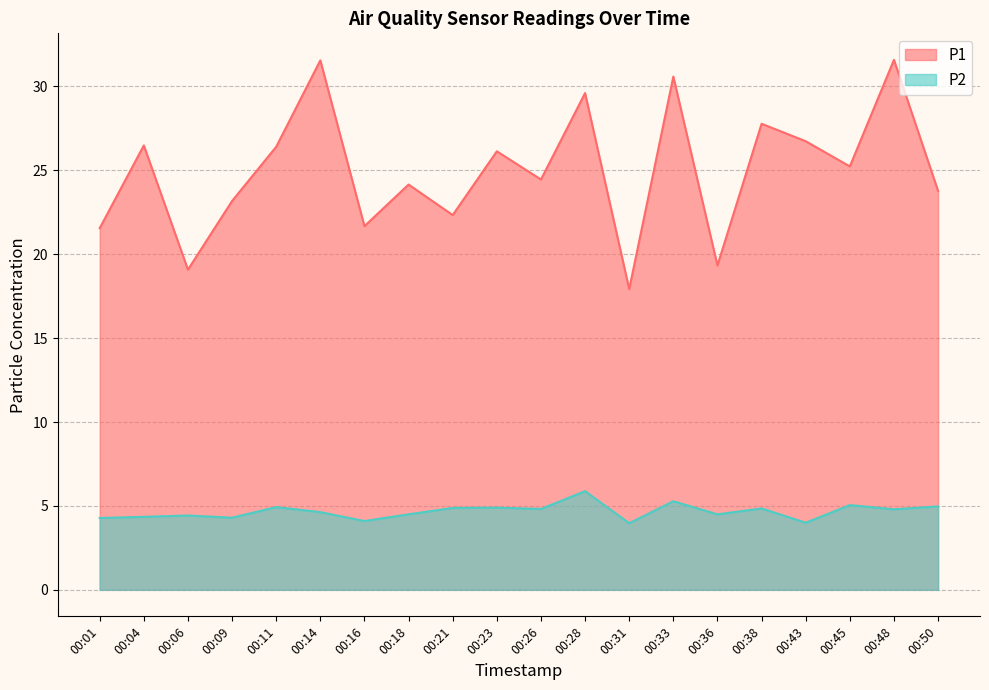

How many data points in P1 are less than 25?

10